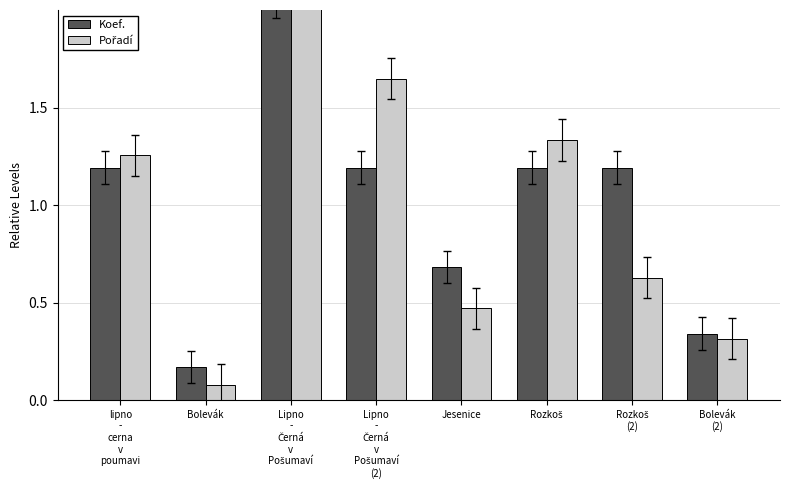

What is the label of the 1st bar from the left?

lipno
-
cerna
v
poumavi